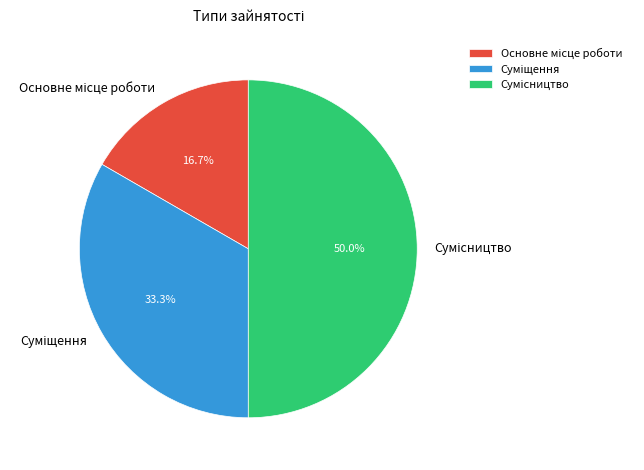

To the nearest percent, what is the average slice percentage?

33%